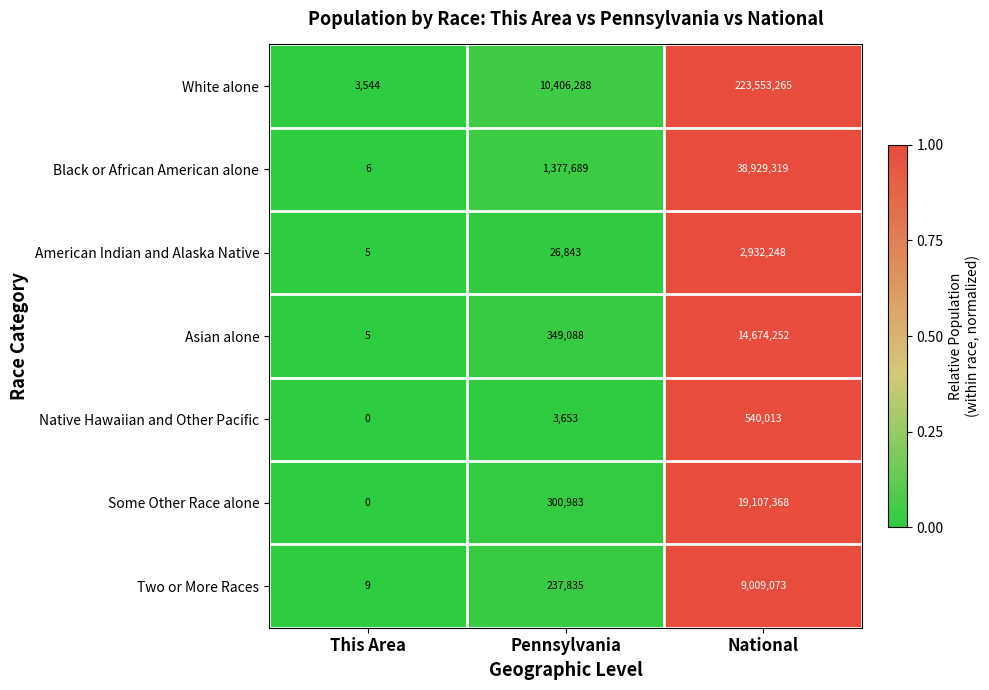

What is the difference between the Asian alone values at This Area and National?

14674247